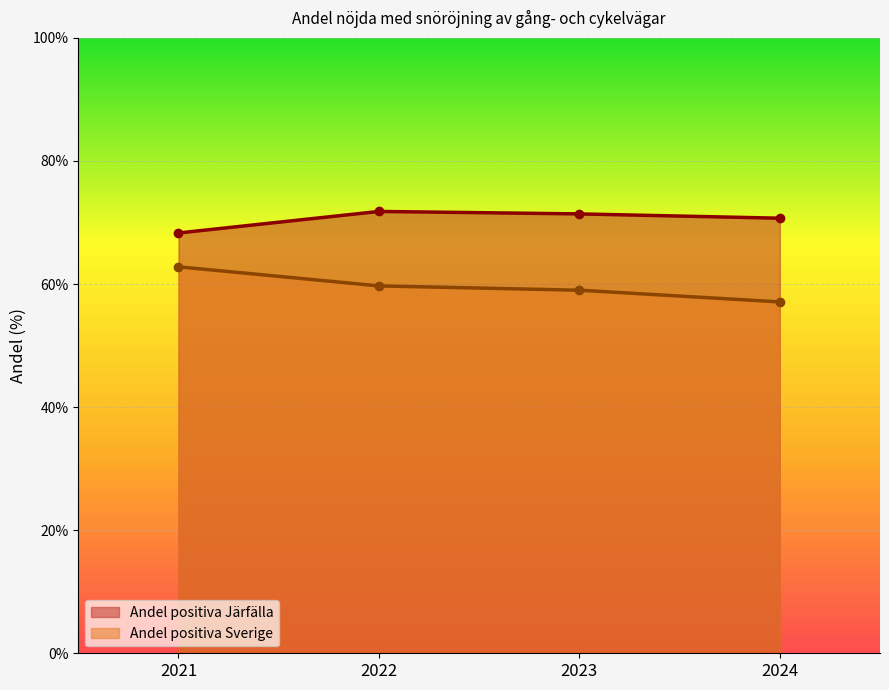

What is the greatest value displayed?

71.8